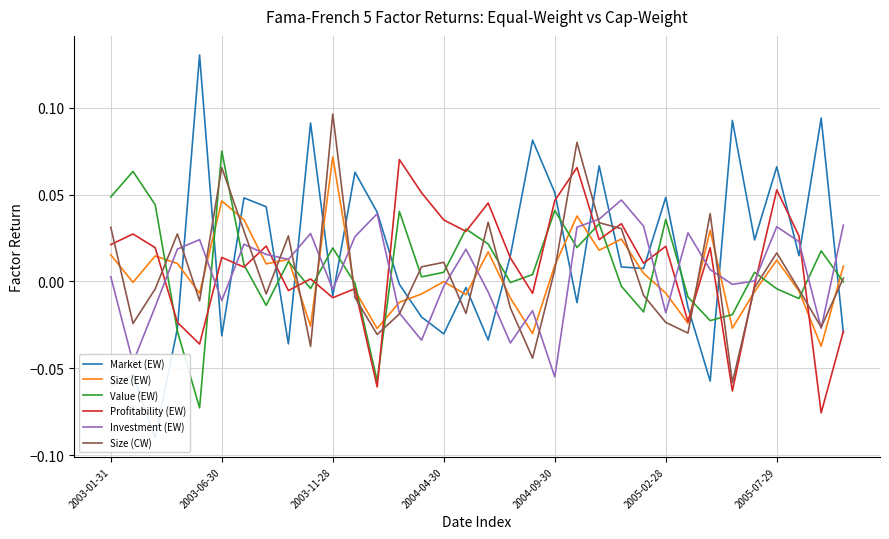

What is the total value across all series at 2005-07-29?

0.2